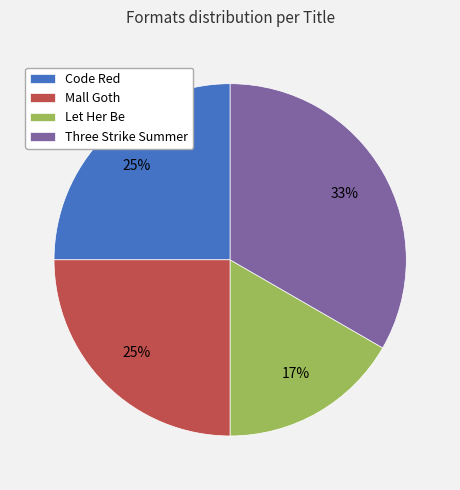

What is the ratio of the value at Three Strike Summer to the value at Mall Goth?

1.3